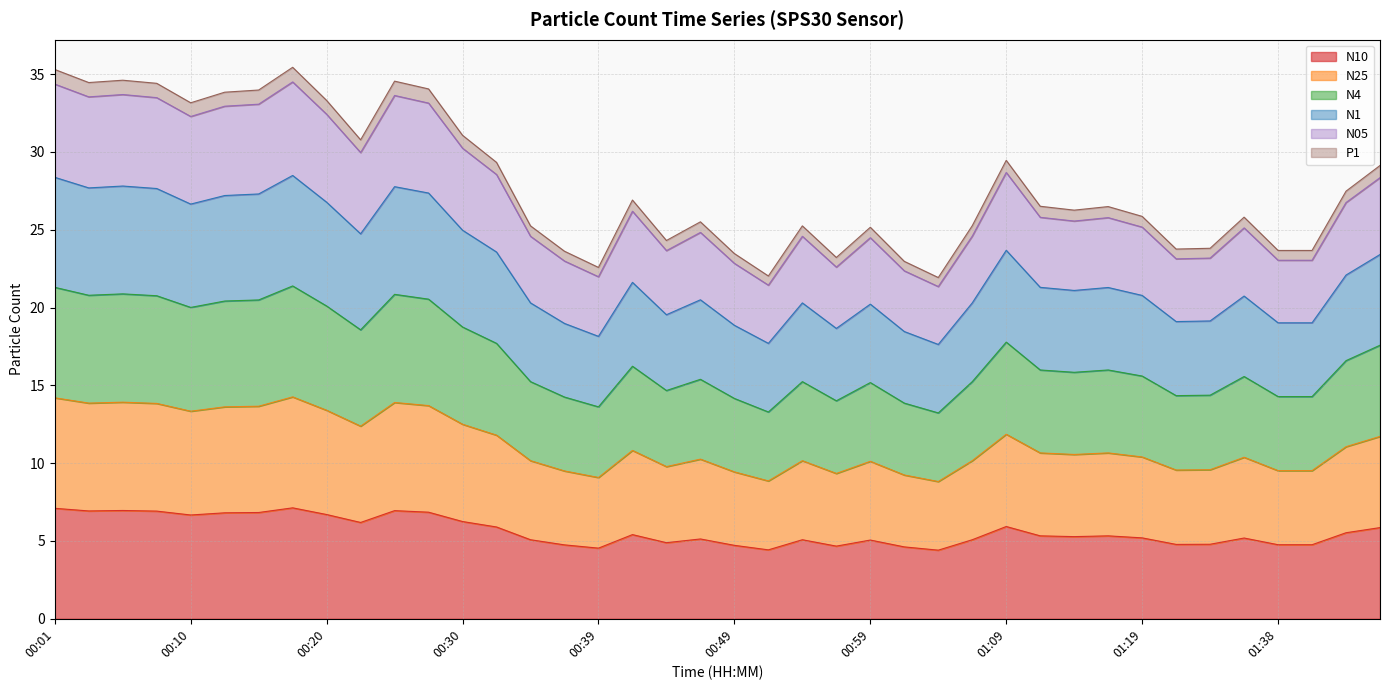

At how many categories does at least one series exceed 22?

39